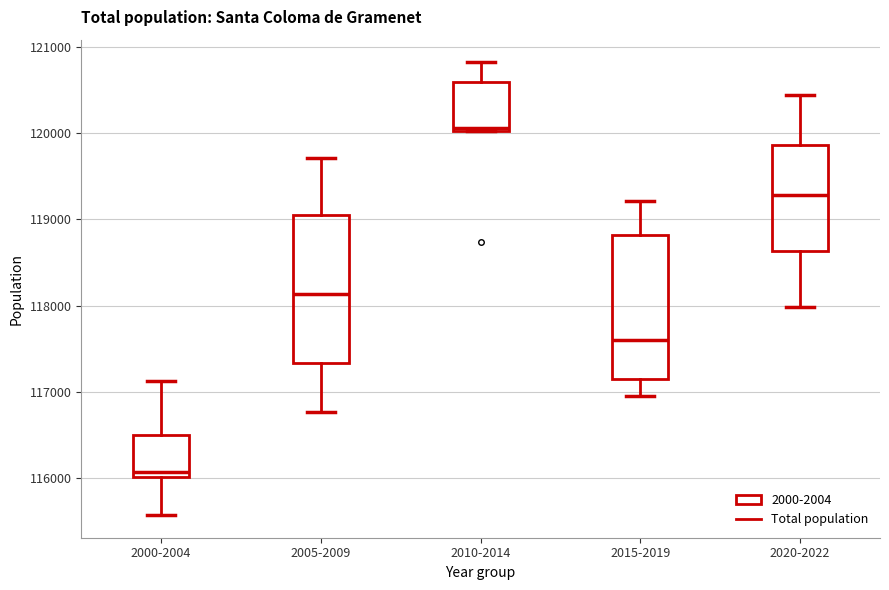

Which box's median line is the lowest?

2000-2004